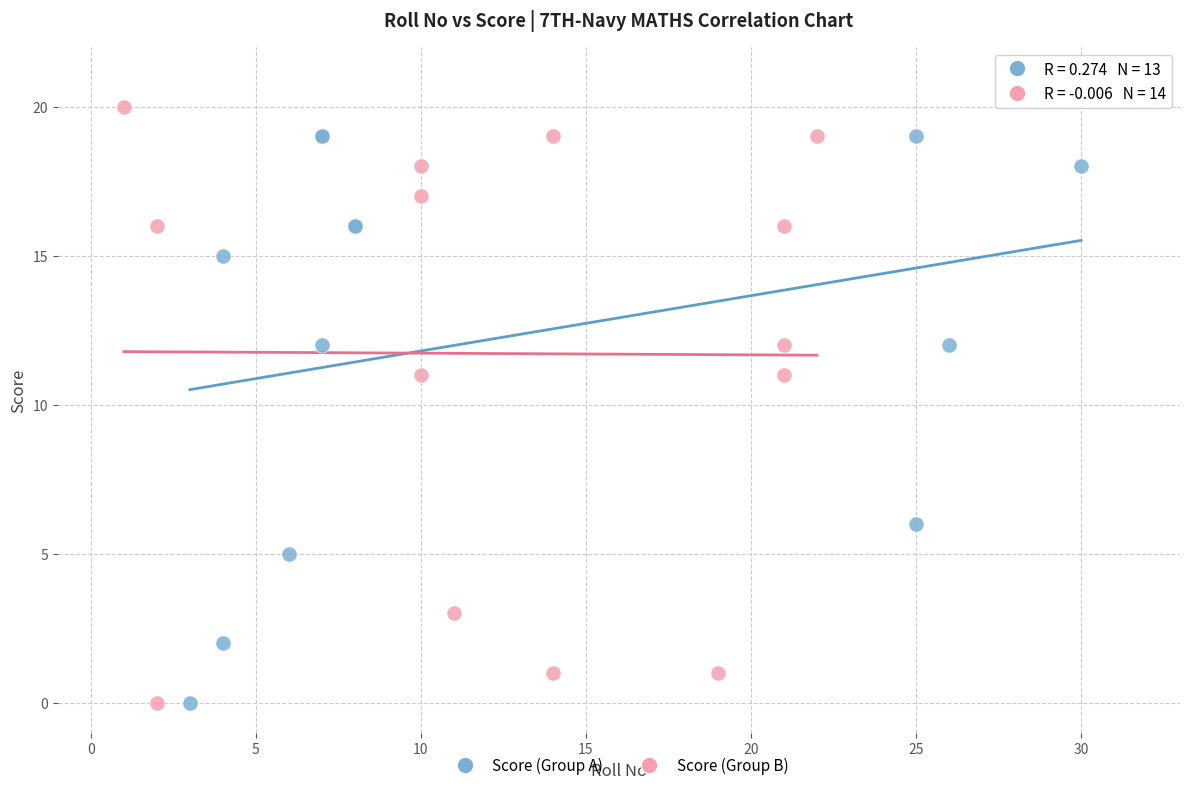

Which series reaches the maximum Y coordinate?

Score (Group B)